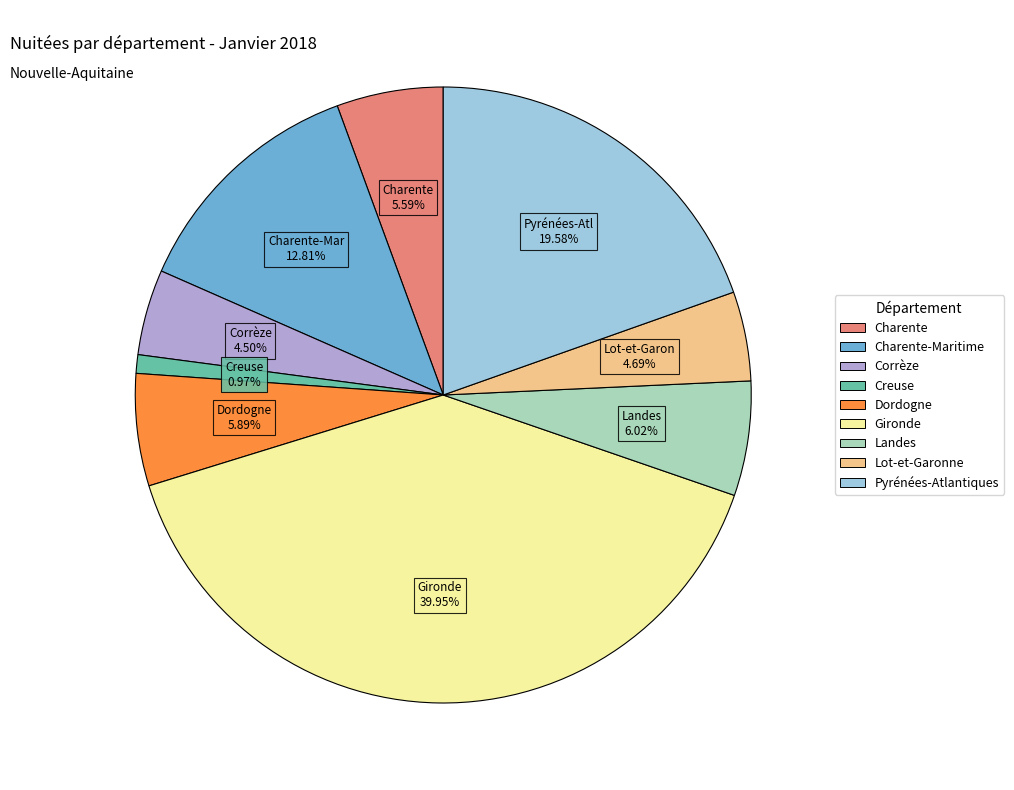

Is Pyrénées-Atlantiques the majority of the pie?

No